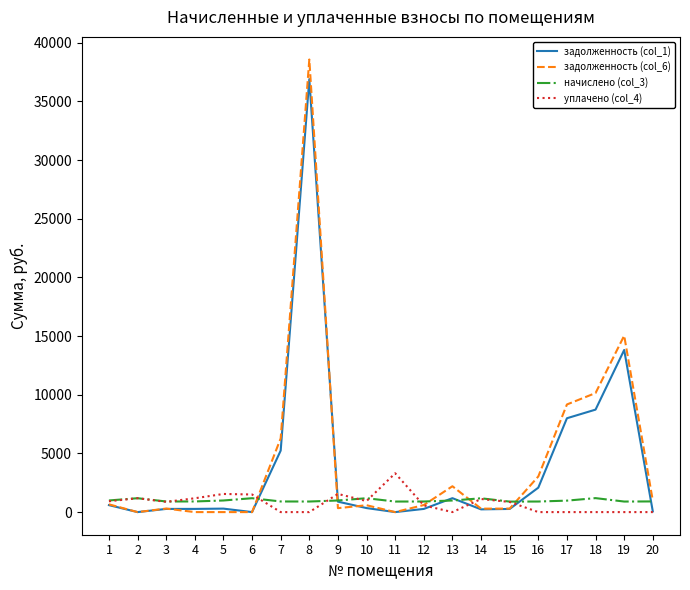

How many lines are shown in the chart?

4